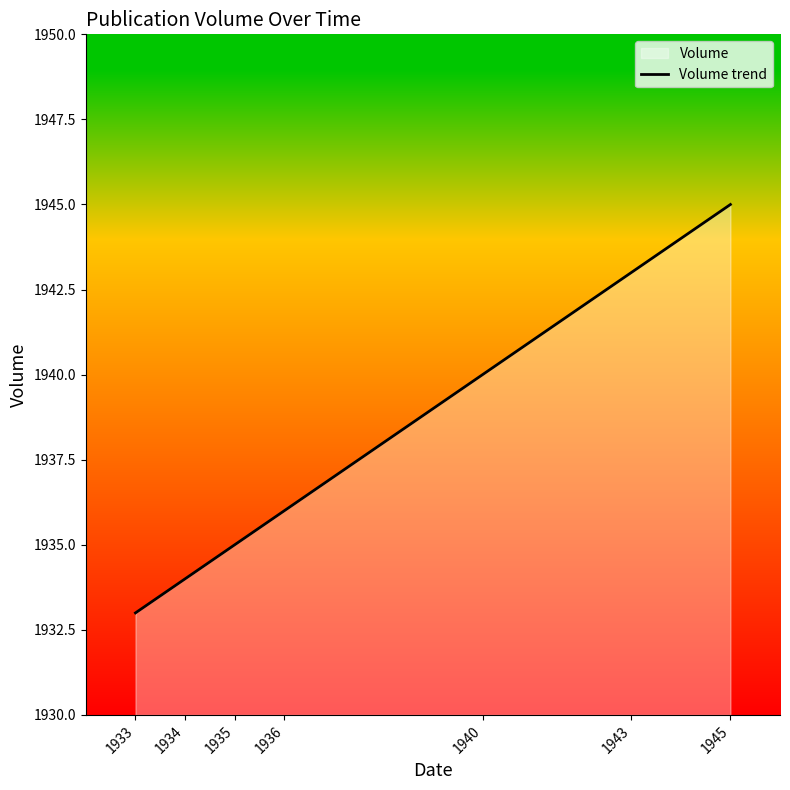

What is the smallest value displayed?

1933